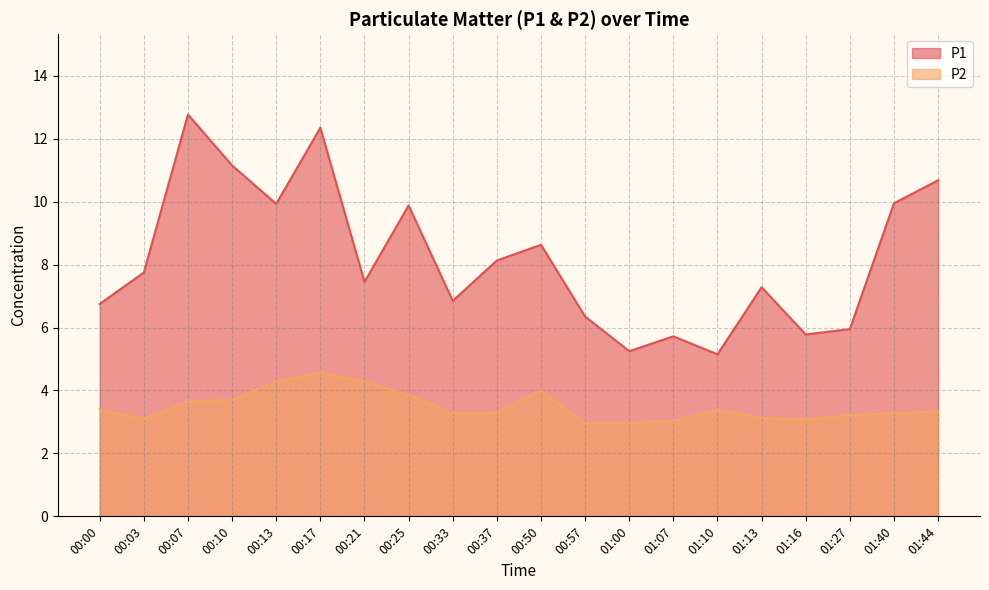

Which series has the widest spread of values?

P1